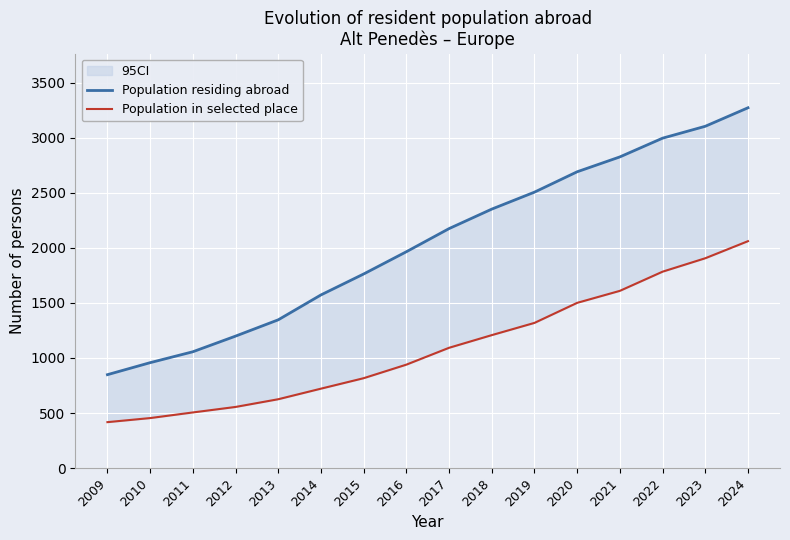

What is the approximate value of Population in selected place at 2014?

721